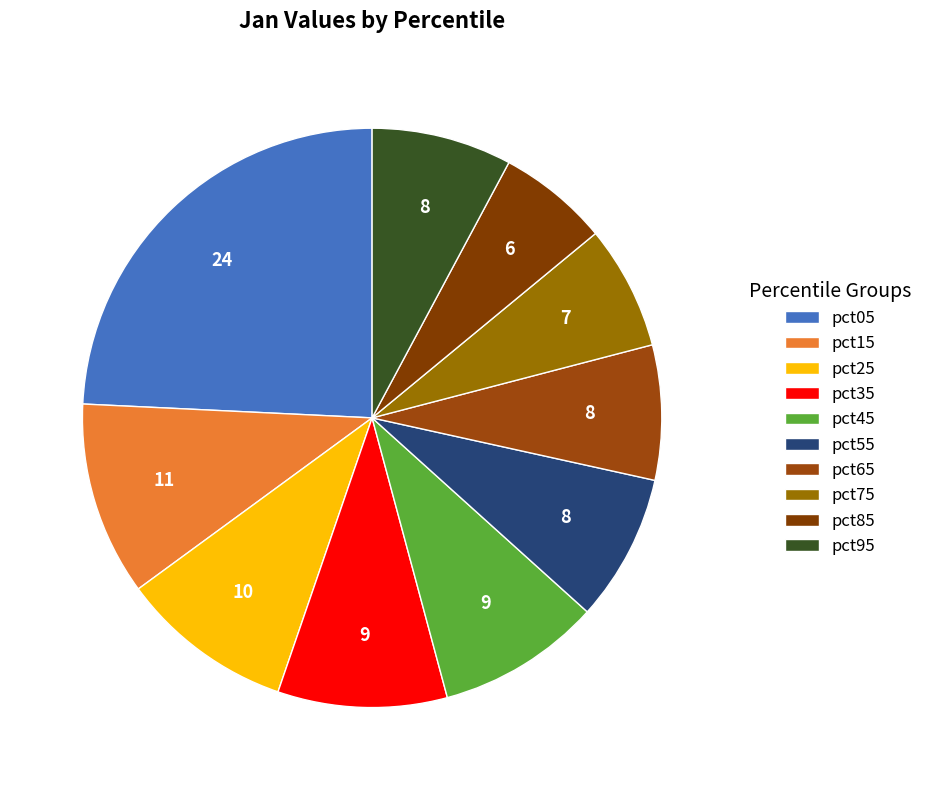

Is there a majority slice in this chart?

No